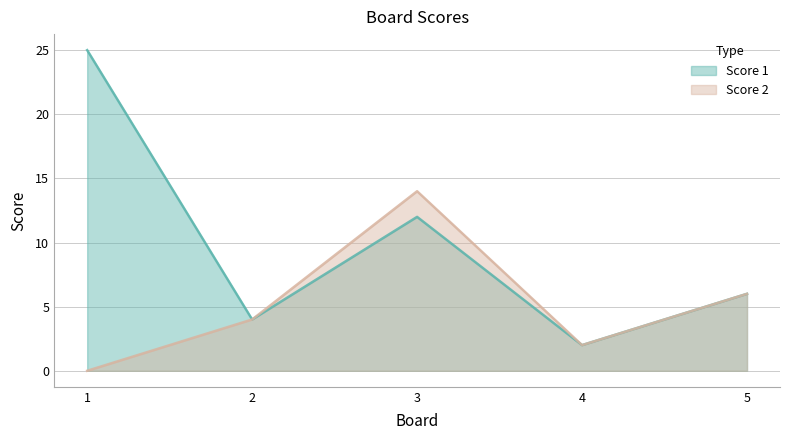

True or false: Score 2 and Score 1 cross at least once.

False